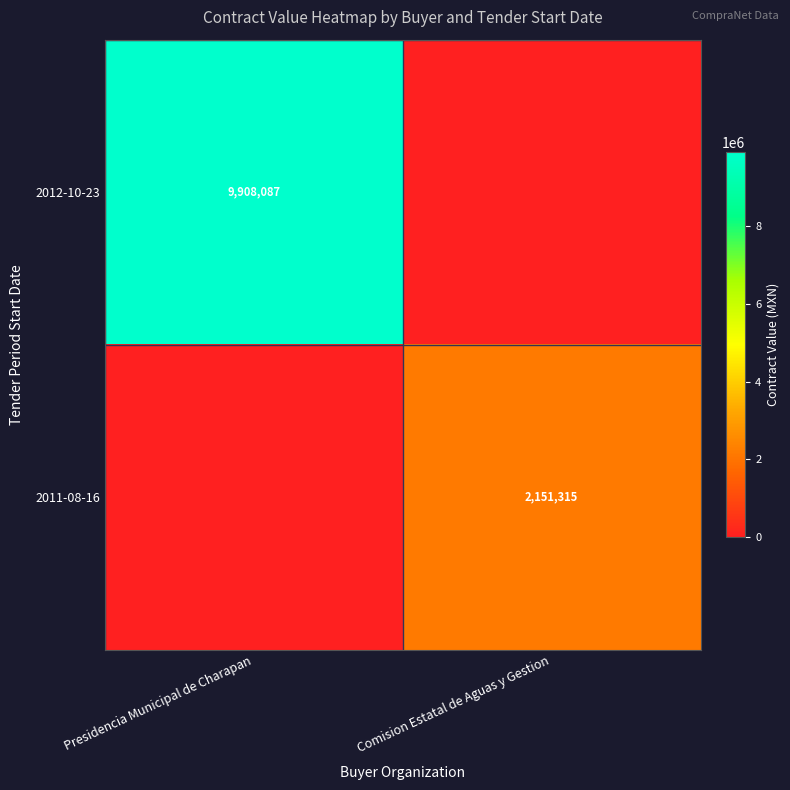

Is the value of 2012-10-23 at Presidencia Municipal de Charapan greater than the value of 2011-08-16 at Comision Estatal de Aguas y Gestion?

Yes